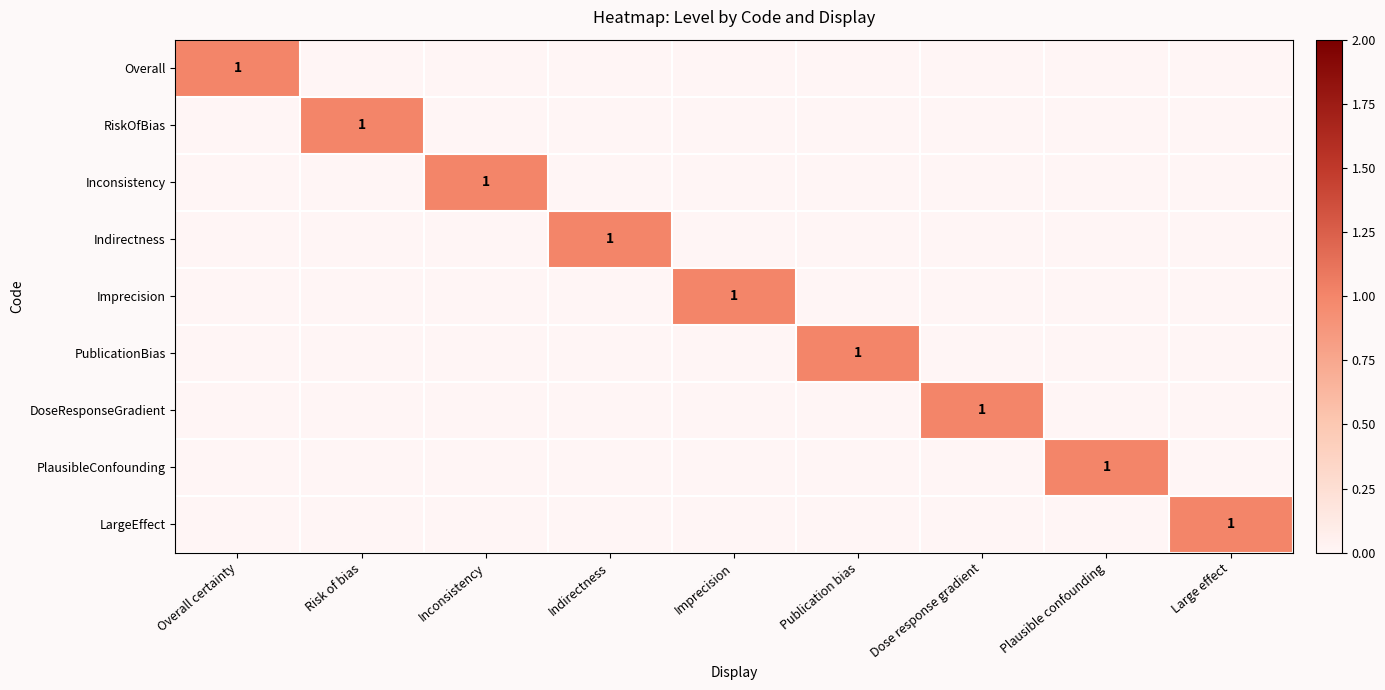

True or false: Imprecision has a value of 2 at Imprecision.

False